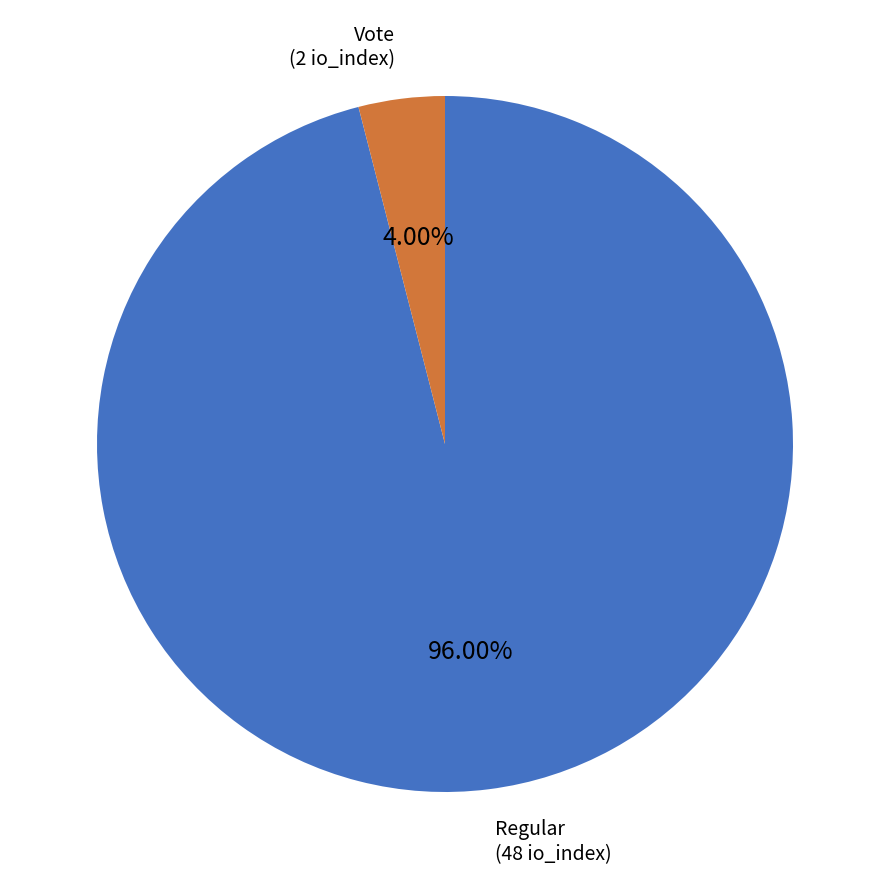

Is there any slice that represents more than half of the pie?

Yes